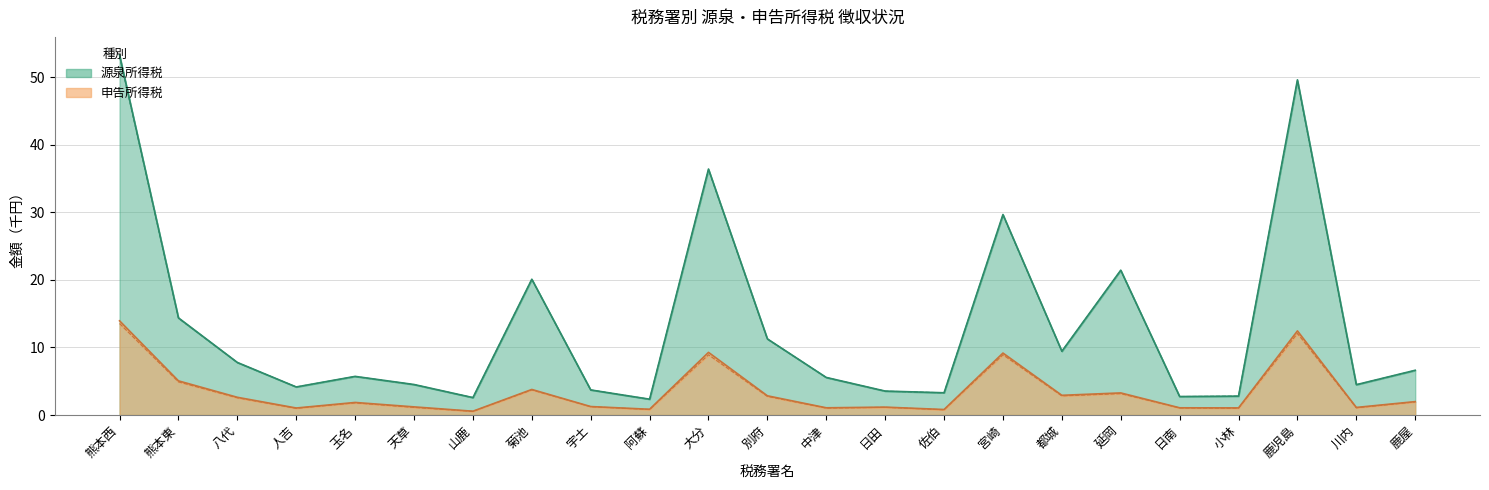

What is the maximum value shown in the chart?

53.3